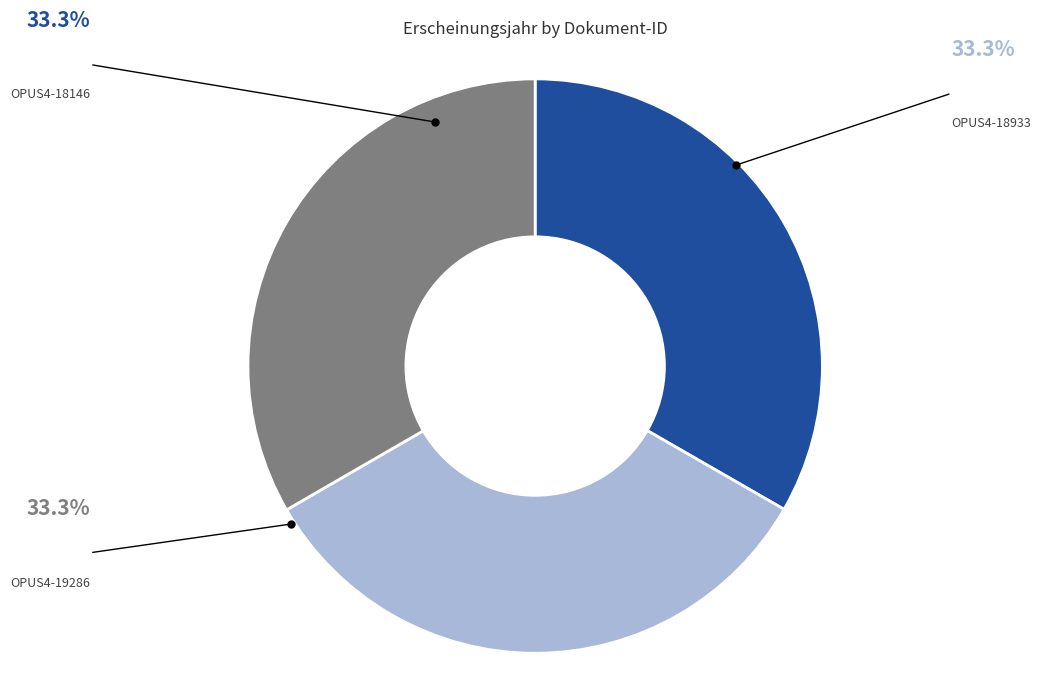

To the nearest percent, what percentage of the pie is OPUS4-18146?

33%